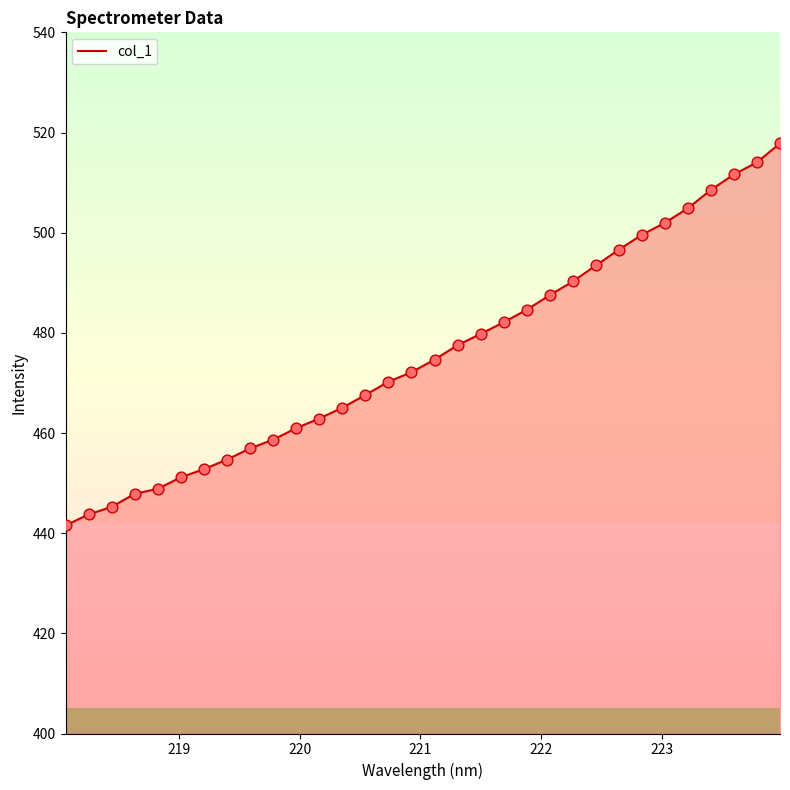

What is the highest value of the col_1 series?

517.8